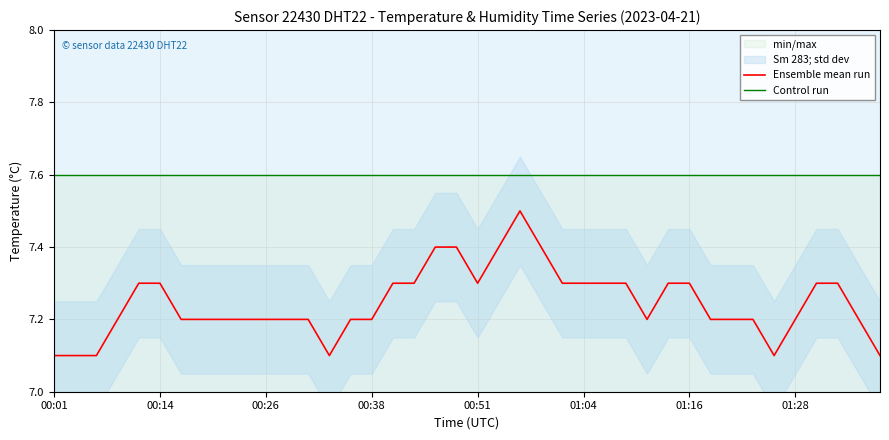

Rank the series at 16 from highest to lowest value.

Control run, Ensemble mean run